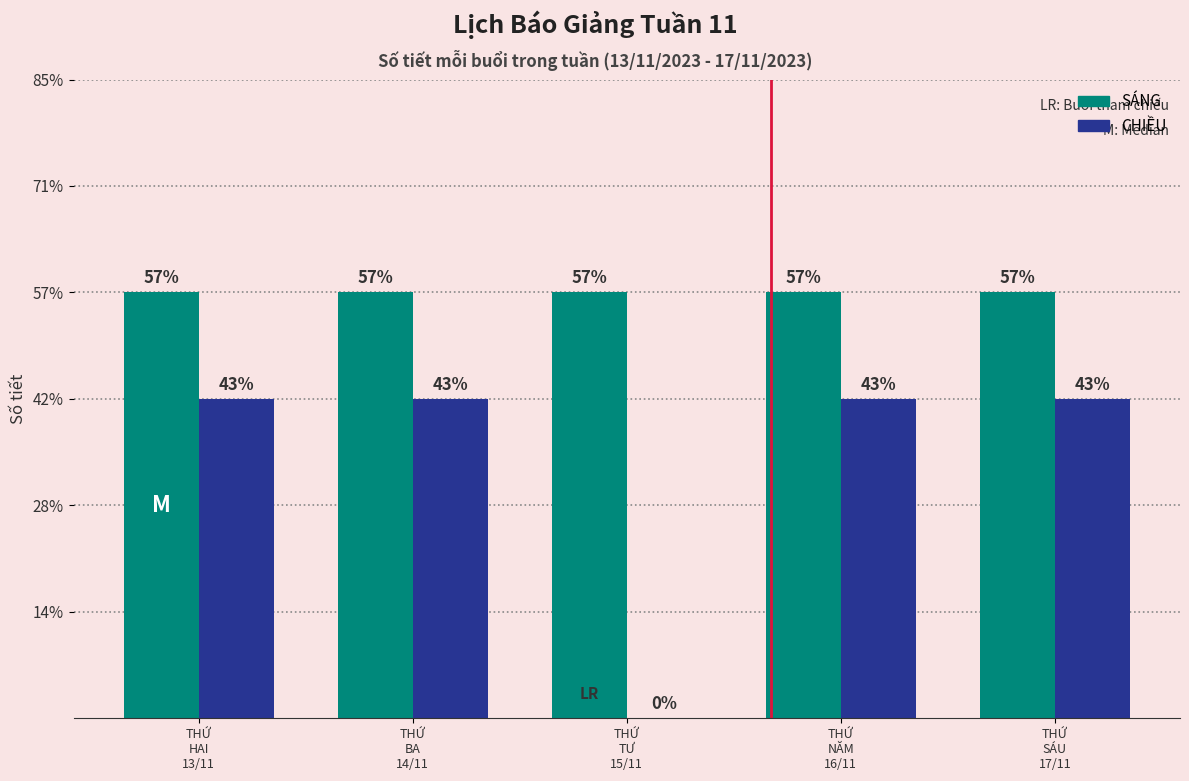

What is the average value of the SÁNG series?

4